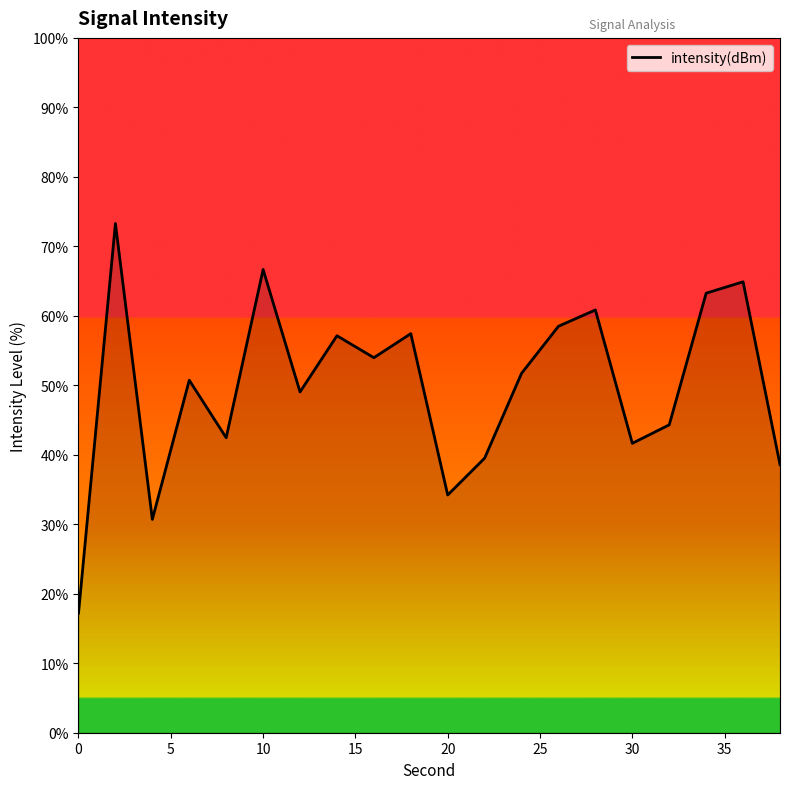

What is the smallest value displayed?

17.2